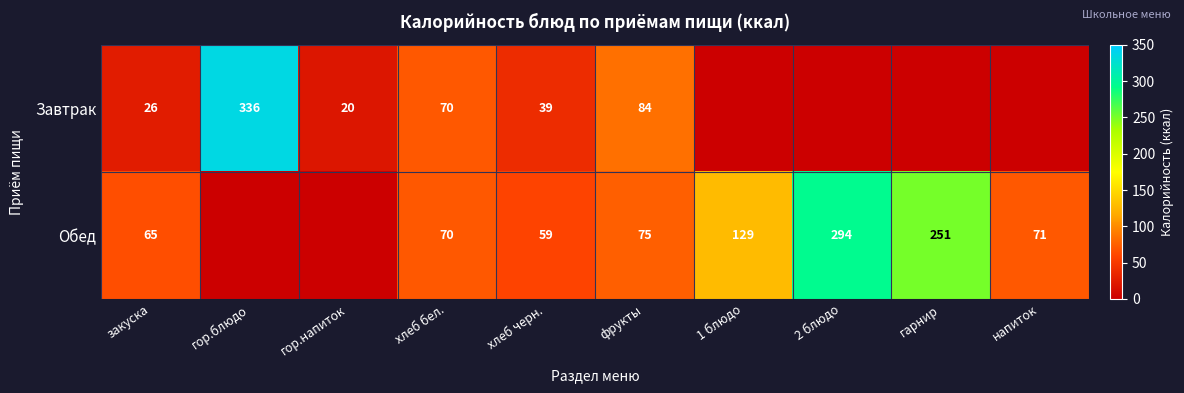

What is the spread (max minus min) of values at гор.напиток?

19.5